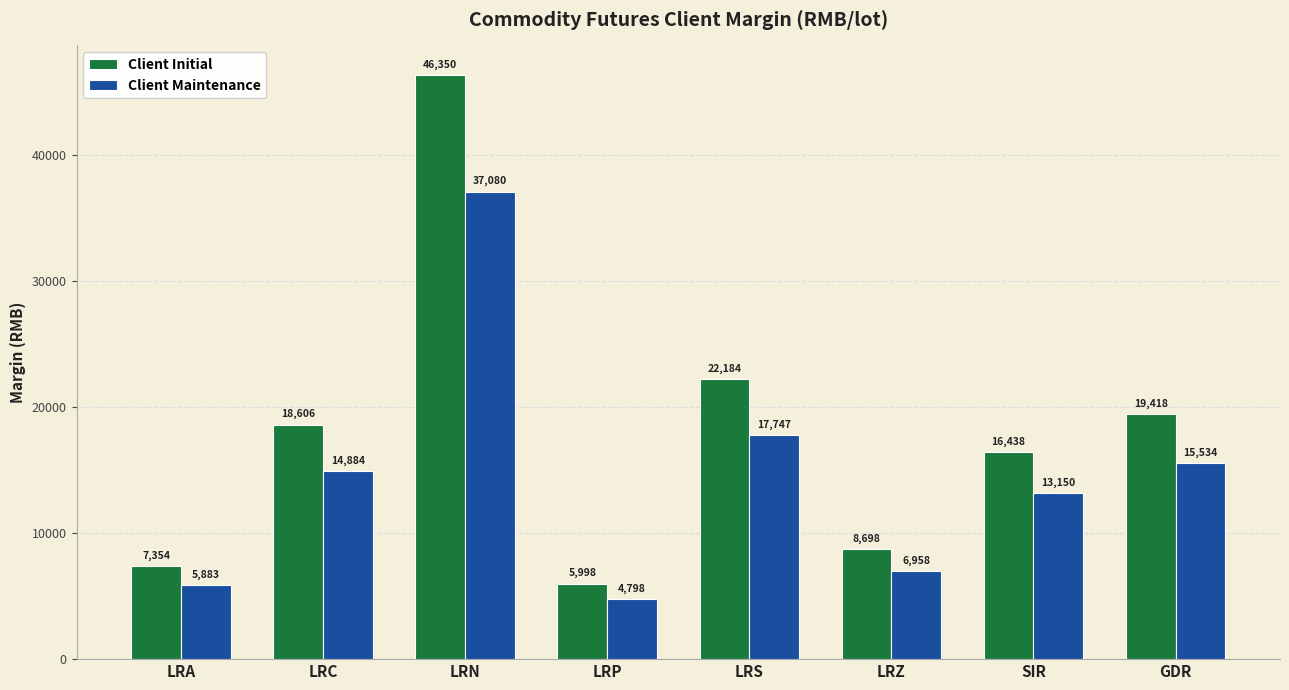

Which series changed the most between LRA and LRZ?

Client Initial